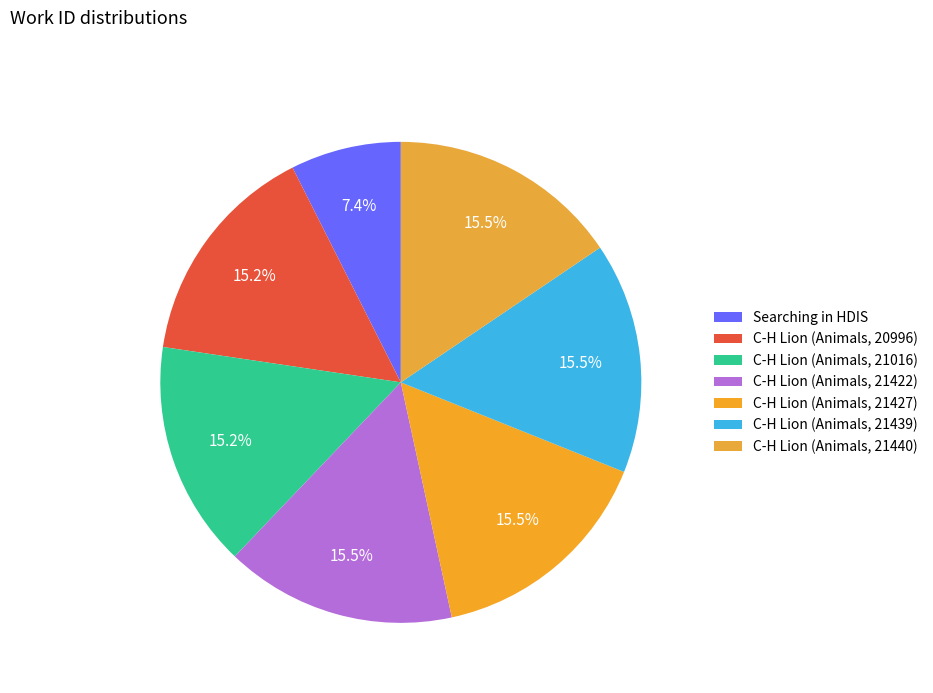

Do C-H Lion (Animals, 20996) and C-H Lion (Animals, 21422) together represent more than half of the pie?

No